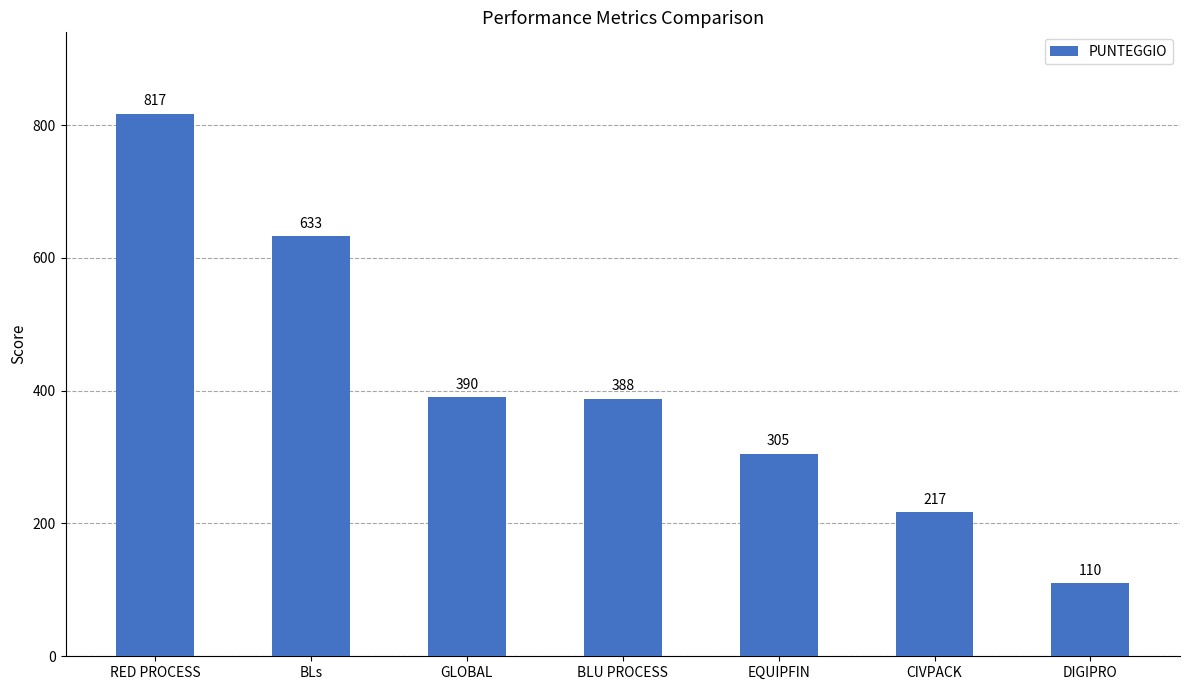

What is the sum of all values?

2860